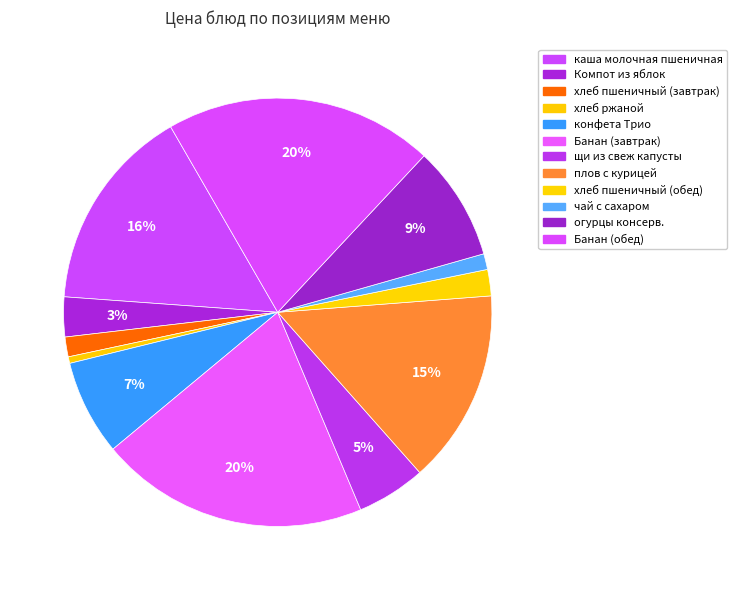

Does хлеб ржаной account for over 50% of the chart?

No